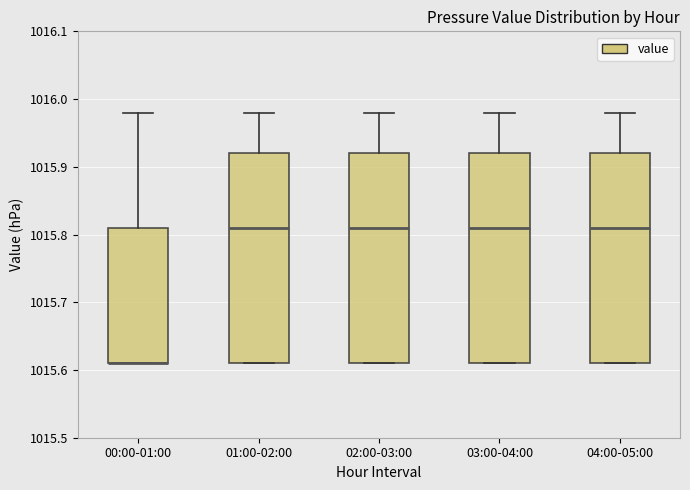

Where is the upper edge of the box for 04:00-05:00 on the y-axis? The values are not printed on the chart, so give them approximately, as read against the axis.

1015.92